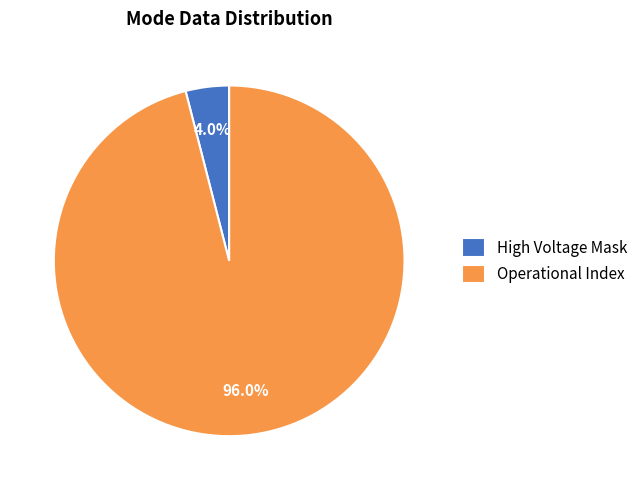

To the nearest percent, what is the average slice percentage?

50%